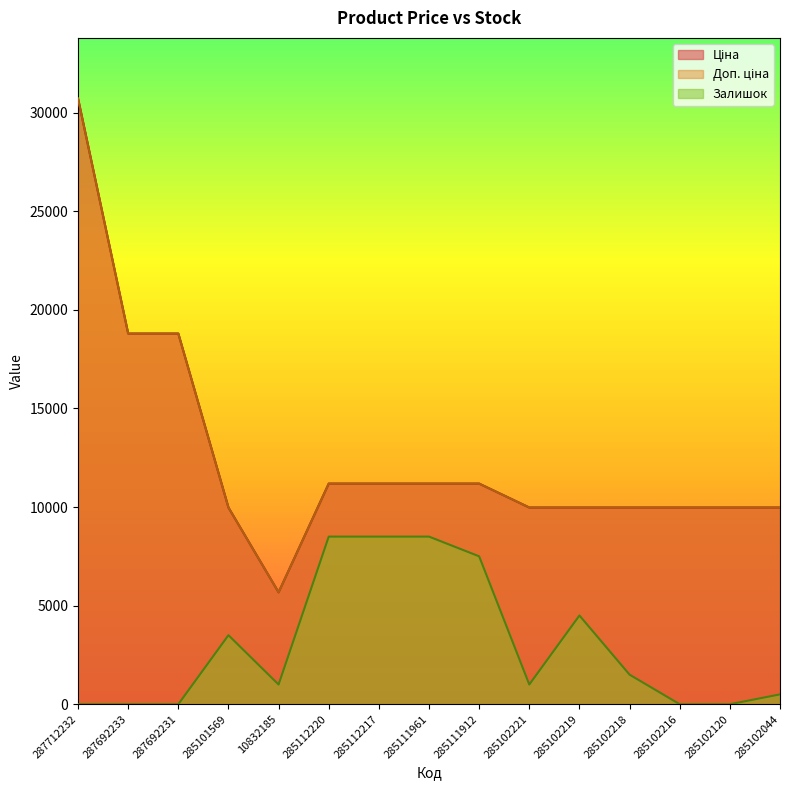

Reading left to right, extract all data points from this chart.

Ціна: 30717.1	18796.8	18796.8	9975.0	5673.8	11188.2	11188.2	11188.2	11188.2	9975.0	9975.0	9975.0	9975.0	9975.0	9975.0
Доп. ціна: 30717.1	18796.8	18796.8	9975.0	5673.8	11188.2	11188.2	11188.2	11188.2	9975.0	9975.0	9975.0	9975.0	9975.0	9975.0
Залишок: 0.0	0.0	0.0	3500.0	1000.0	8500.0	8500.0	8500.0	7500.0	1000.0	4500.0	1500.0	0.0	0.0	500.0